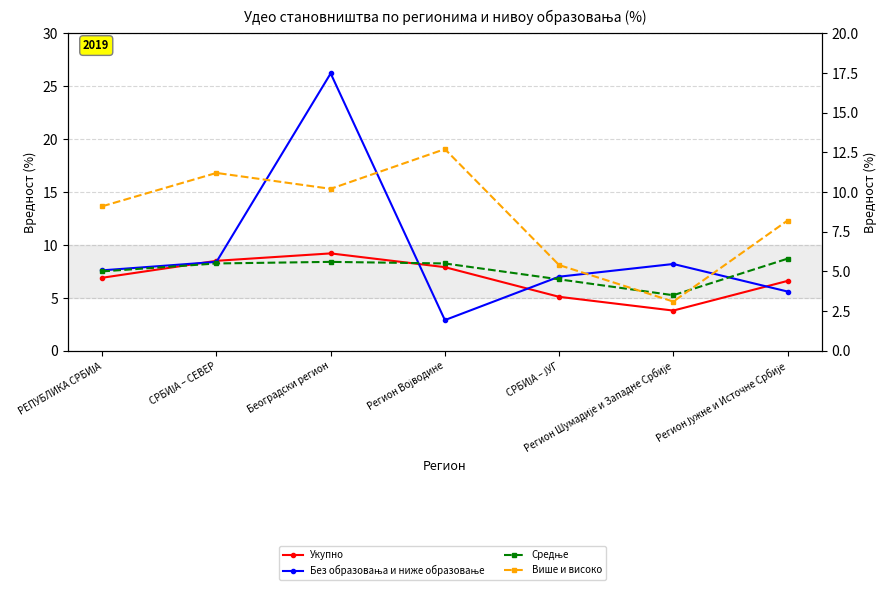

How many times do Без образовања и ниже образовање and Укупно cross each other?

5